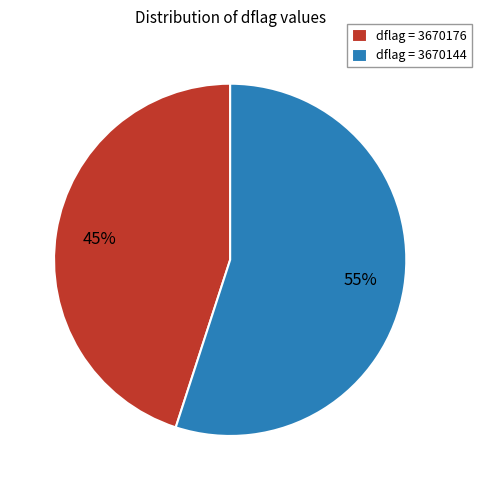

To the nearest percent, what is the difference between the largest and smallest slice percentages?

10%